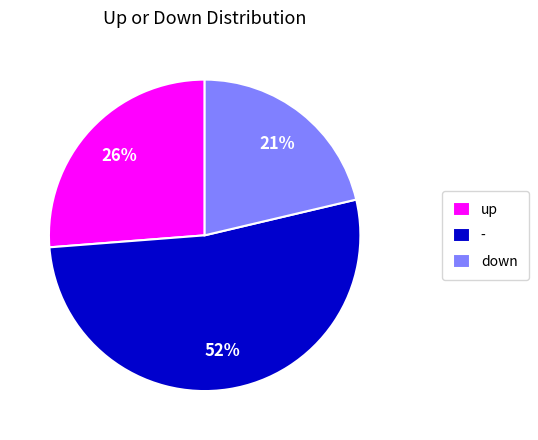

How many slices are in this pie chart?

3